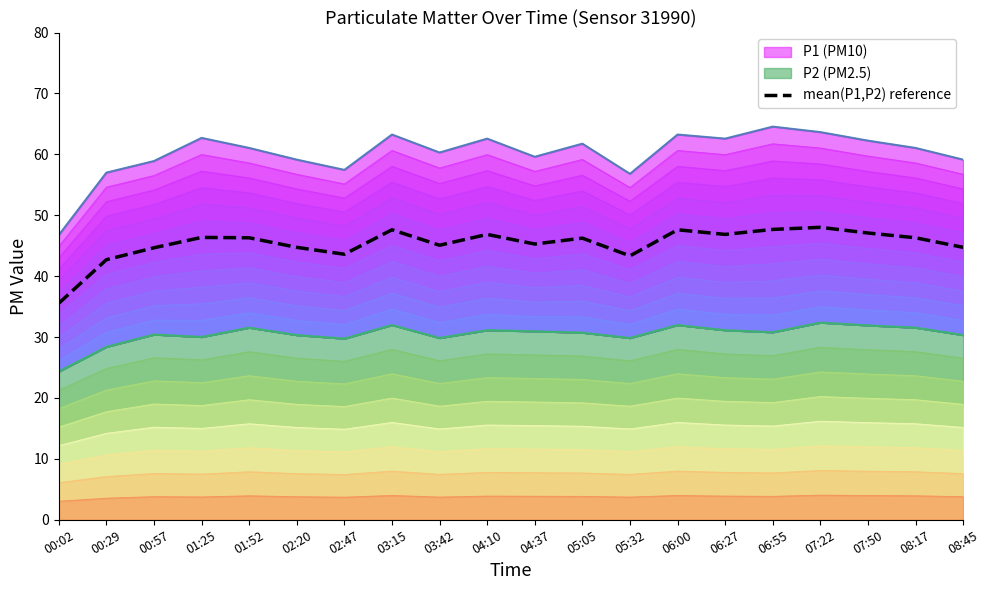

List the labels in order of value, largest first.

07:22, 06:55, 03:15, 06:00, 07:50, 04:10, 06:27, 01:25, 01:52, 08:17, 05:05, 04:37, 03:42, 02:20, 08:45, 00:57, 02:47, 05:32, 00:29, 00:02